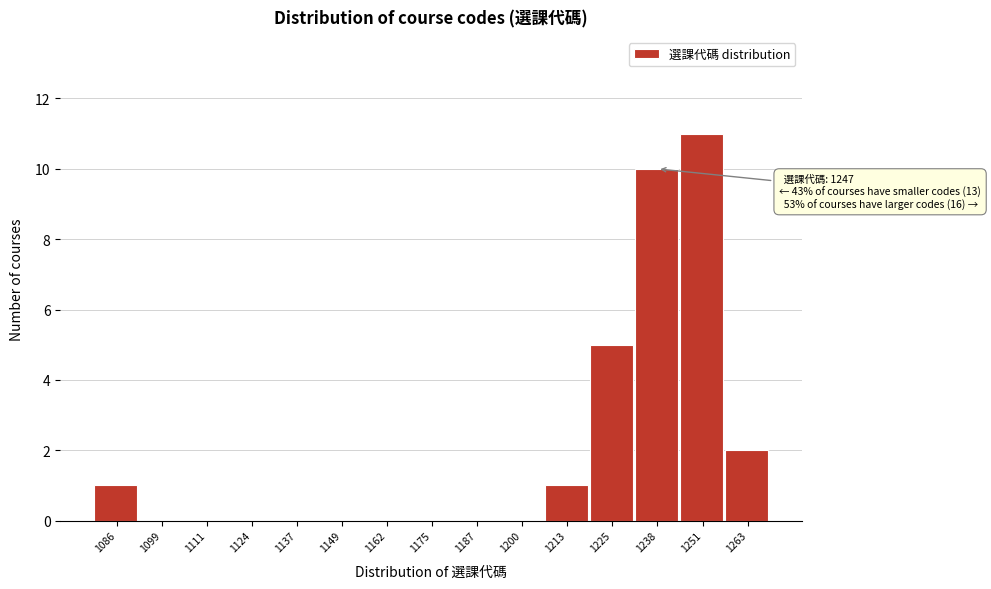

Reading right to left, extract all data points from this chart.

1263=2	1251=11	1238=10	1225=5	1213=1	1200=0	1187=0	1175=0	1162=0	1149=0	1137=0	1124=0	1111=0	1099=0	1086=1